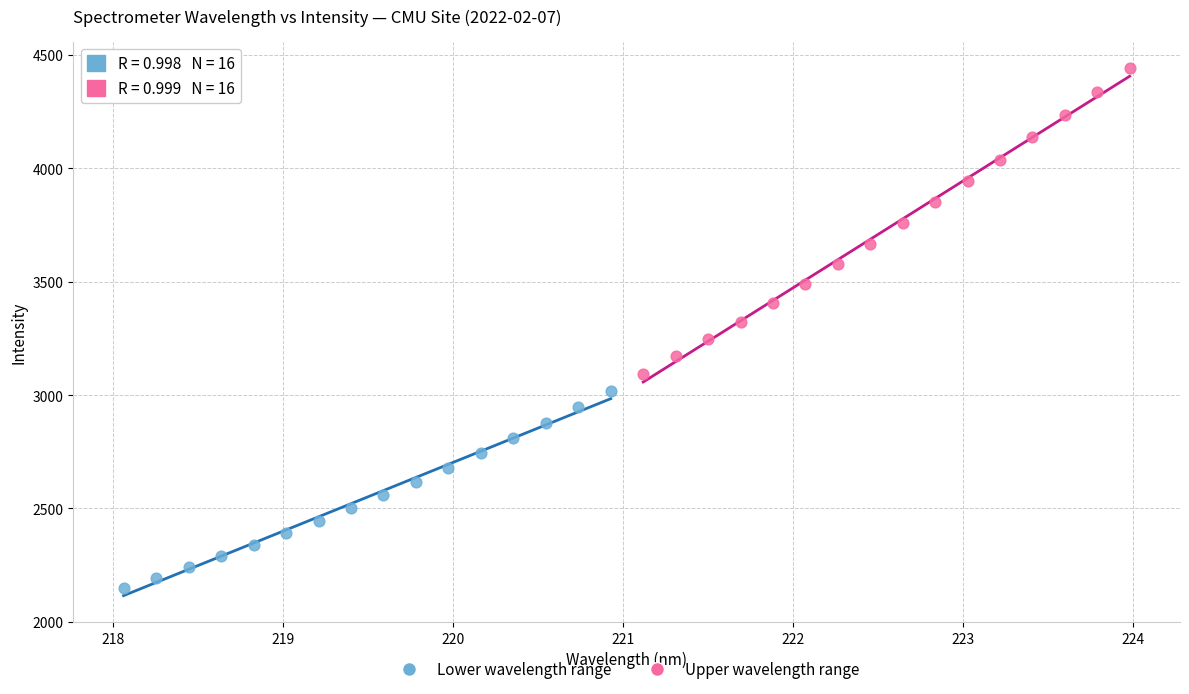

Which series reaches the minimum Y coordinate?

Lower wavelength range